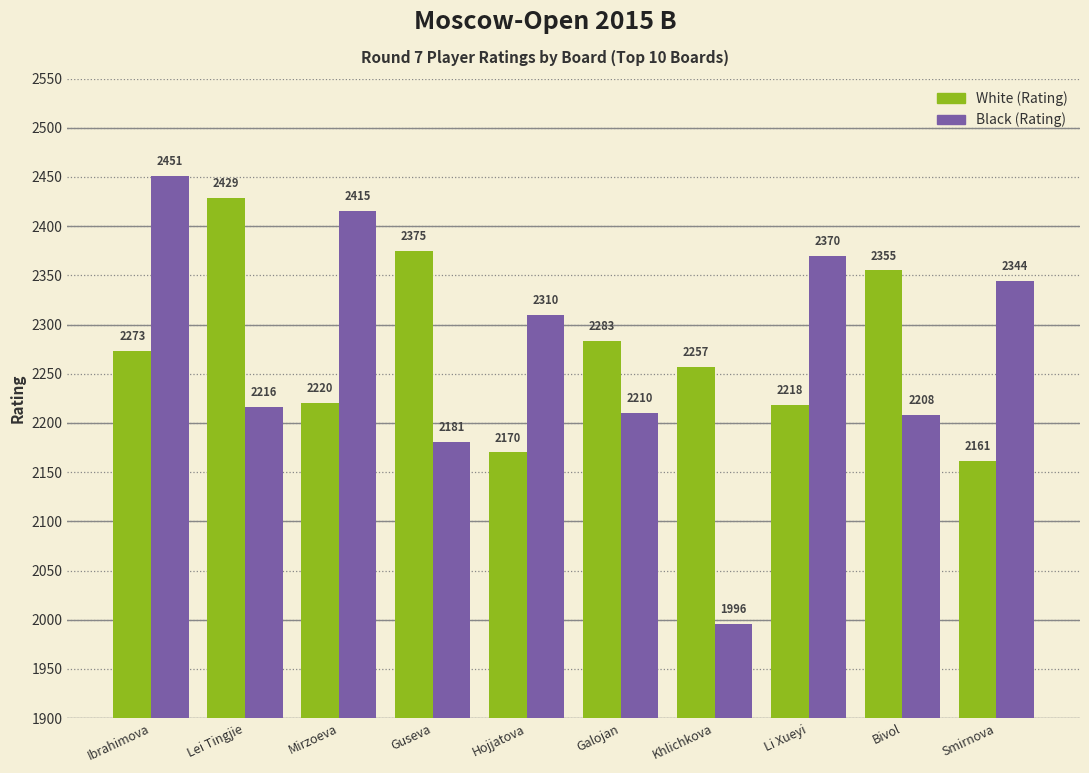

What is the sum of all White (Rating) values?

22741